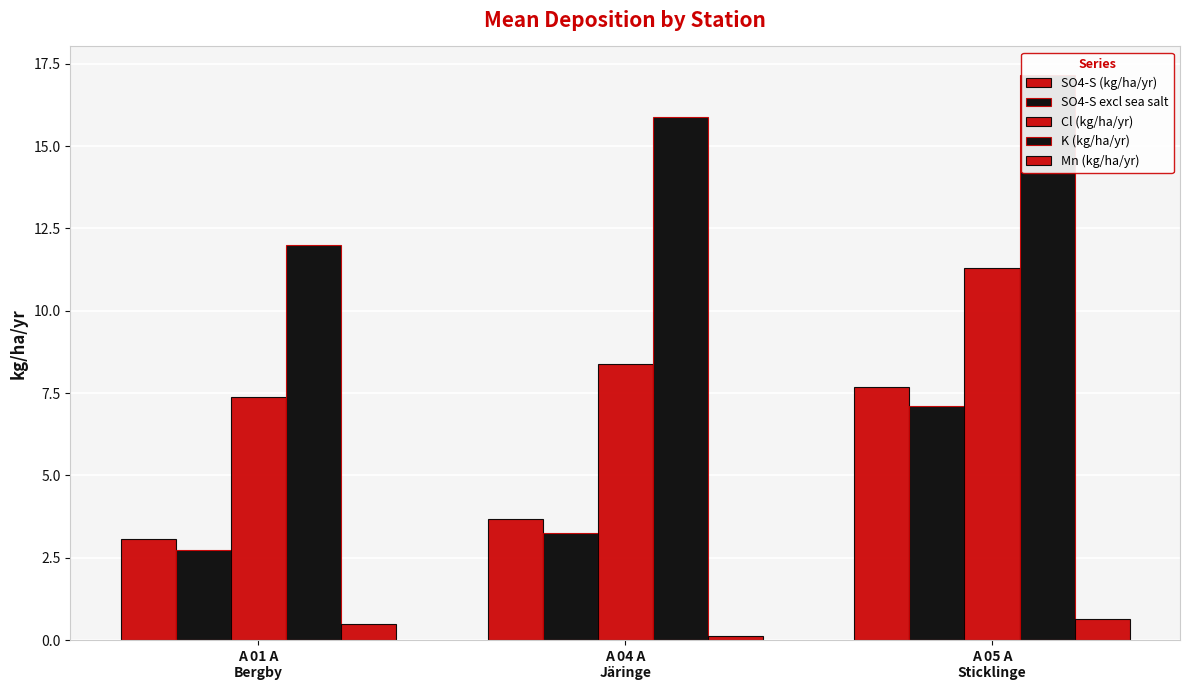

What position from the right is A 04 A
Järinge?

2